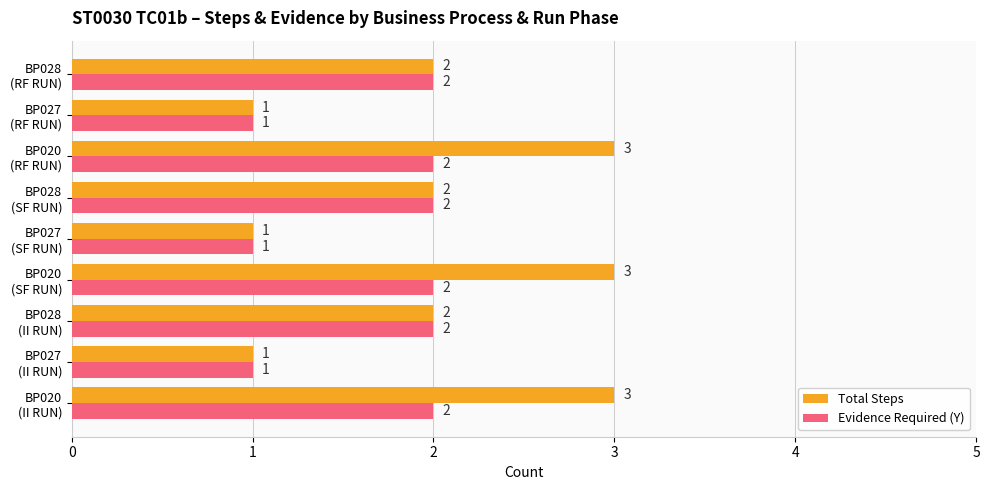

Count the Evidence Required (Y) values in the range 1 to 2.

9